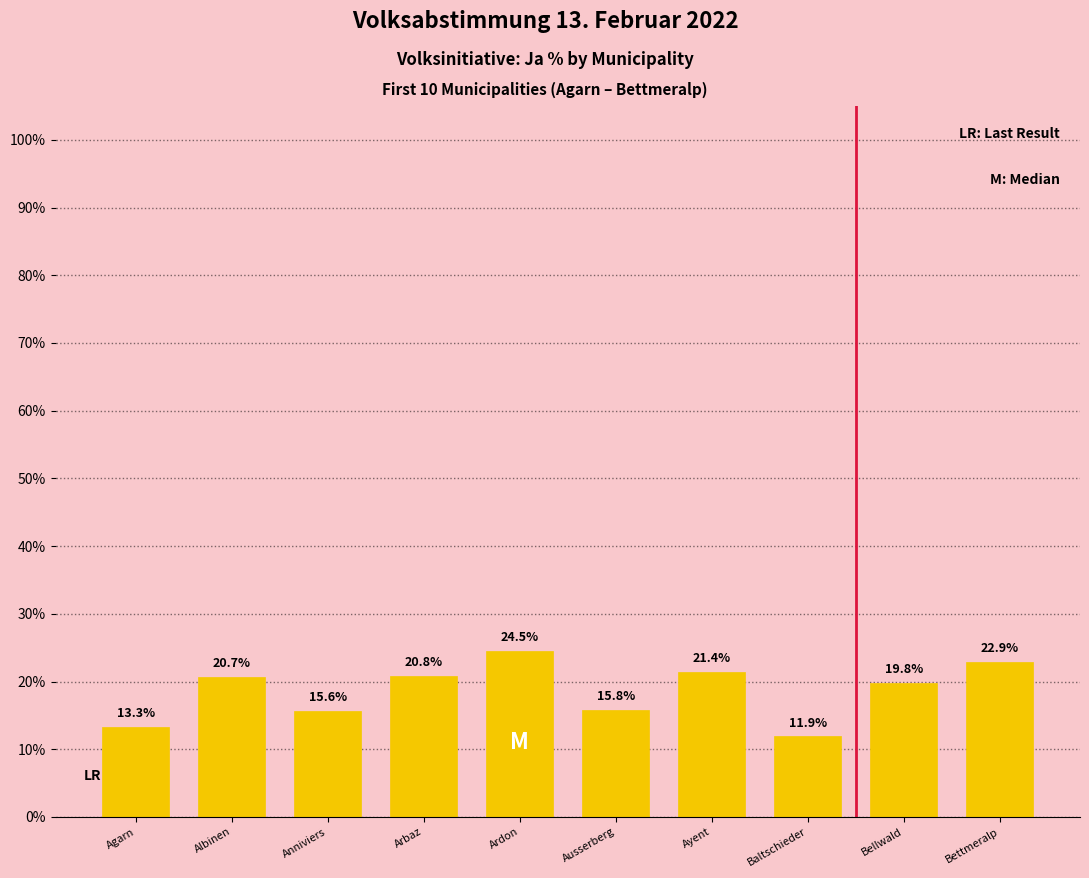

What is the difference between the second highest and second lowest values?

9.6